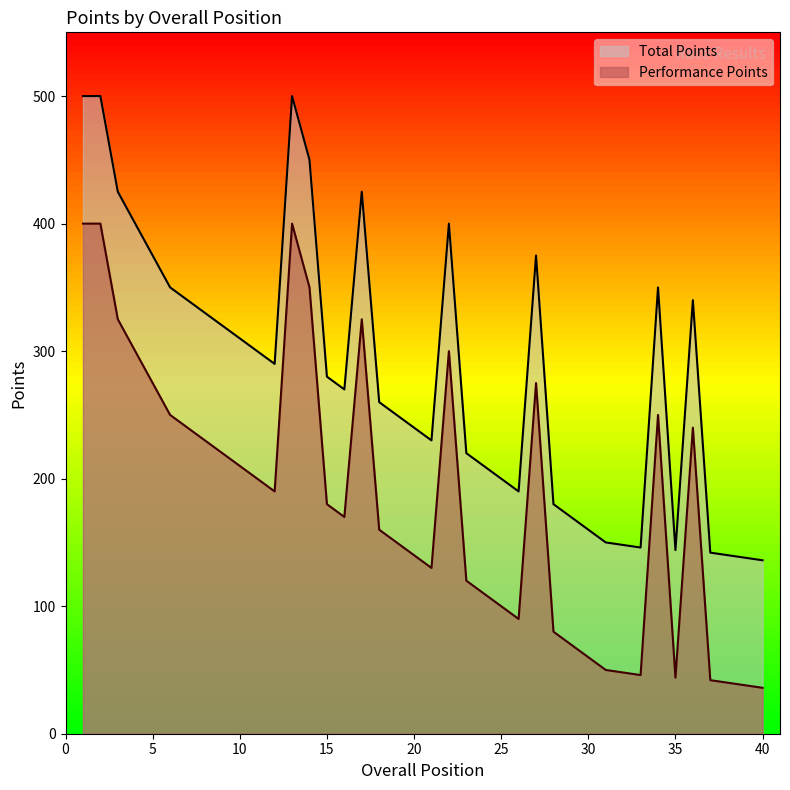

How many categories are shown in the chart?

40